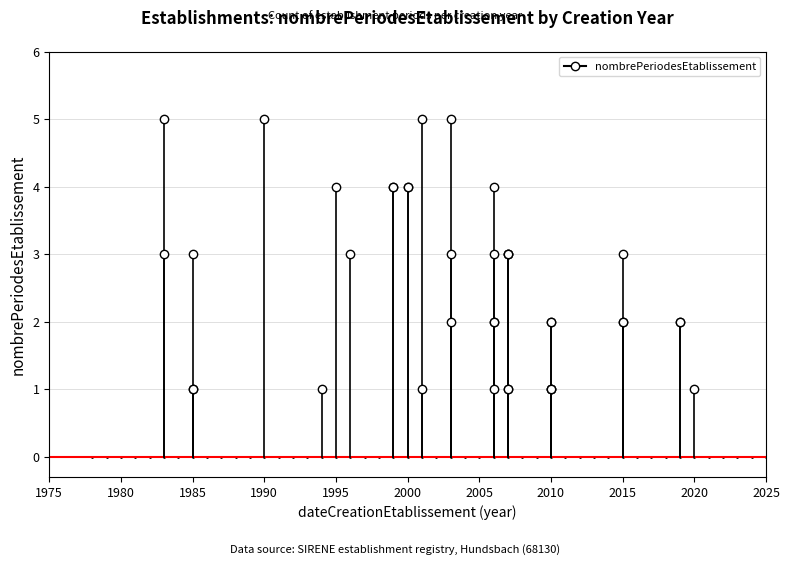

The chart shows a value of 1 at 2007. True or false?

True